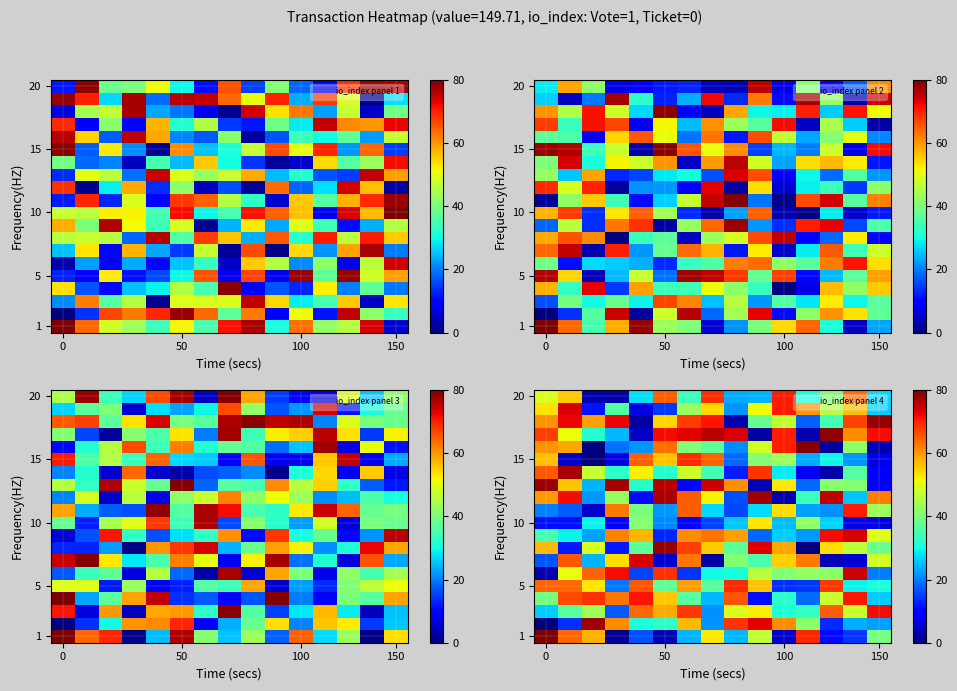

What is the difference between the highest and lowest values at 12?

76.3